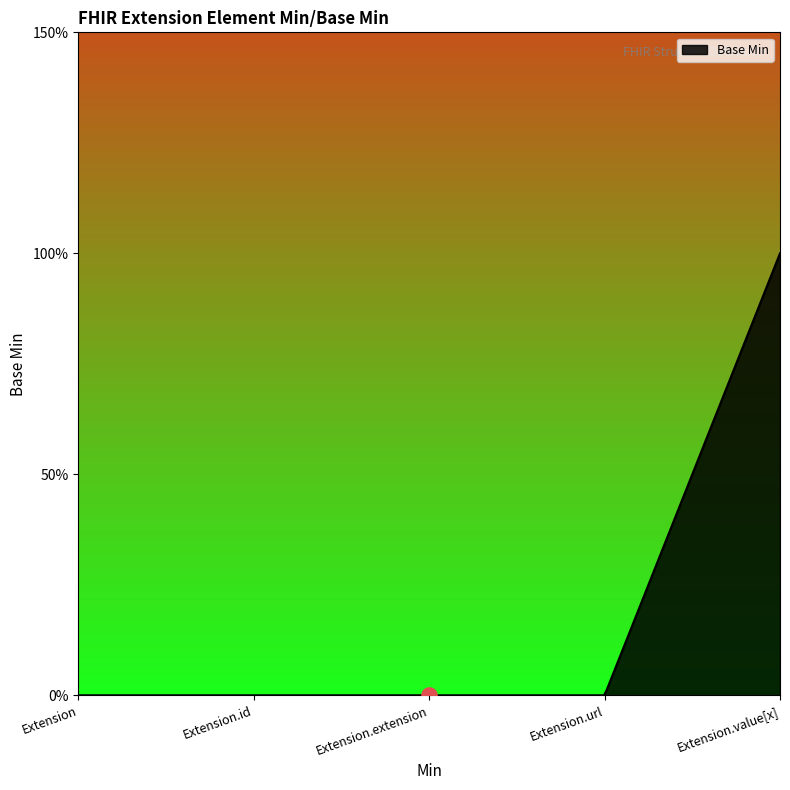

Which has a higher value, Extension.extension or Extension.id?

Extension.extension